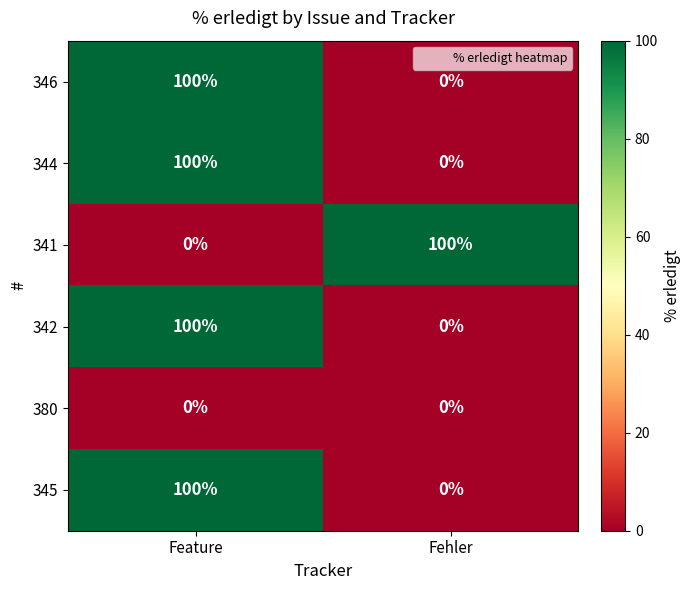

At how many categories does at least one series exceed 92?

2